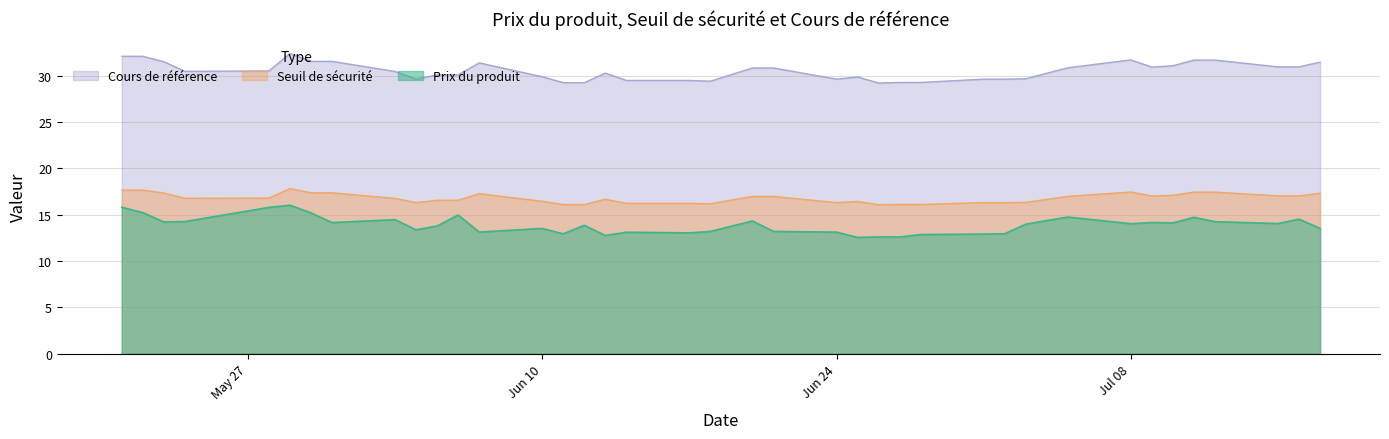

Is it true that Cours de référence equals 31.5 at 2024-05-23?

True